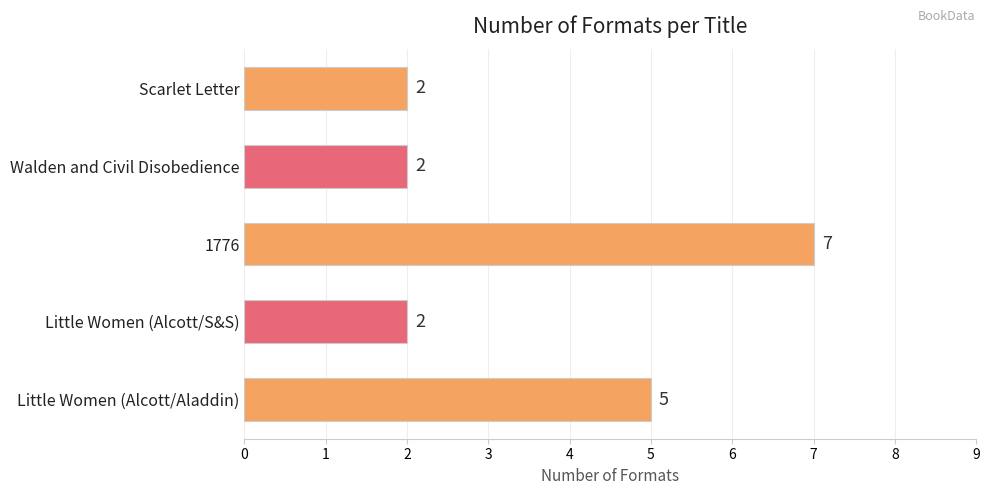

How many values exceed 2?

2